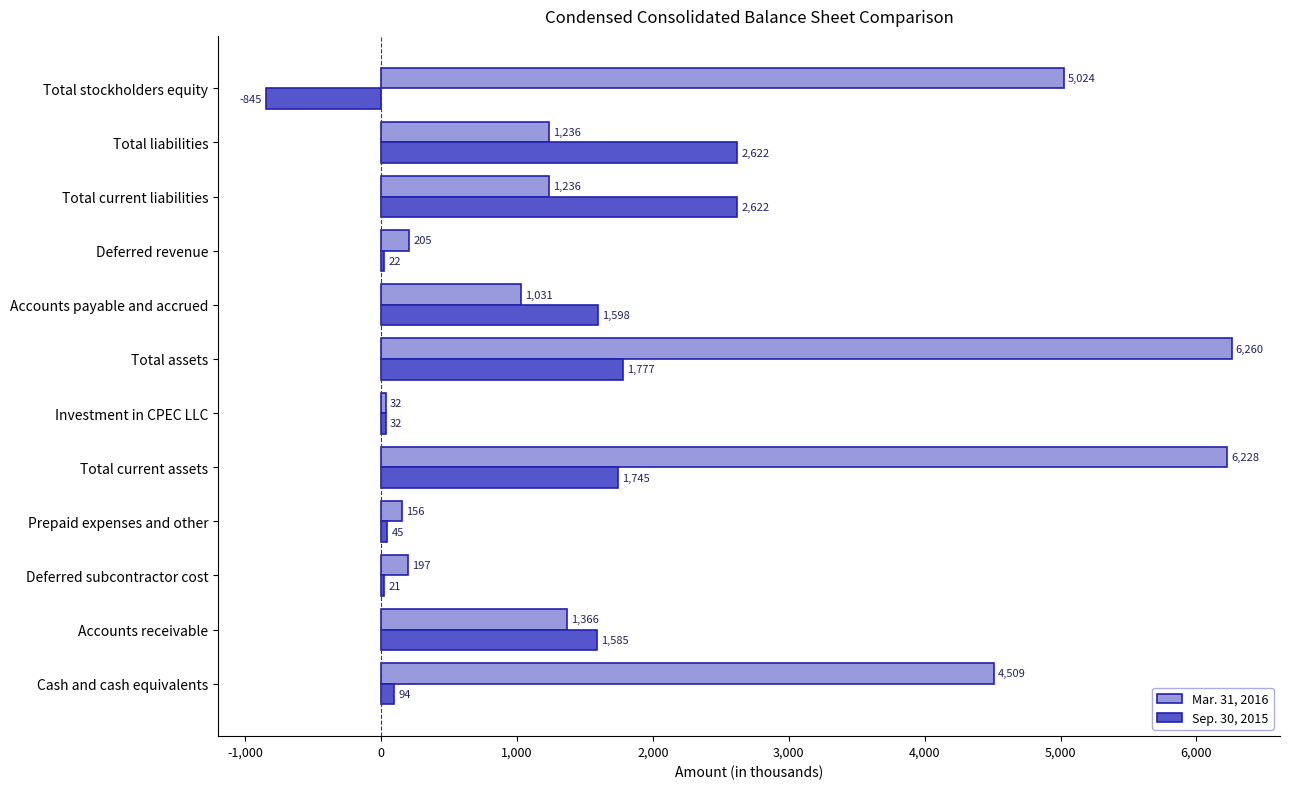

Is it true that Sep. 30, 2015 equals 45 at Prepaid expenses and other?

True